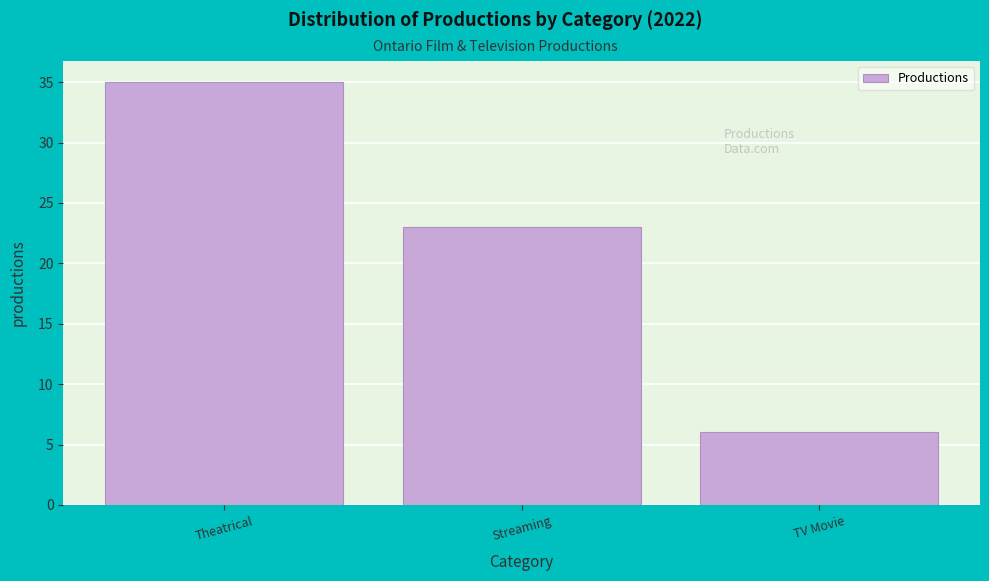

Reading right to left, list all the values displayed in this chart.

TV Movie=6	Streaming=23	Theatrical=35